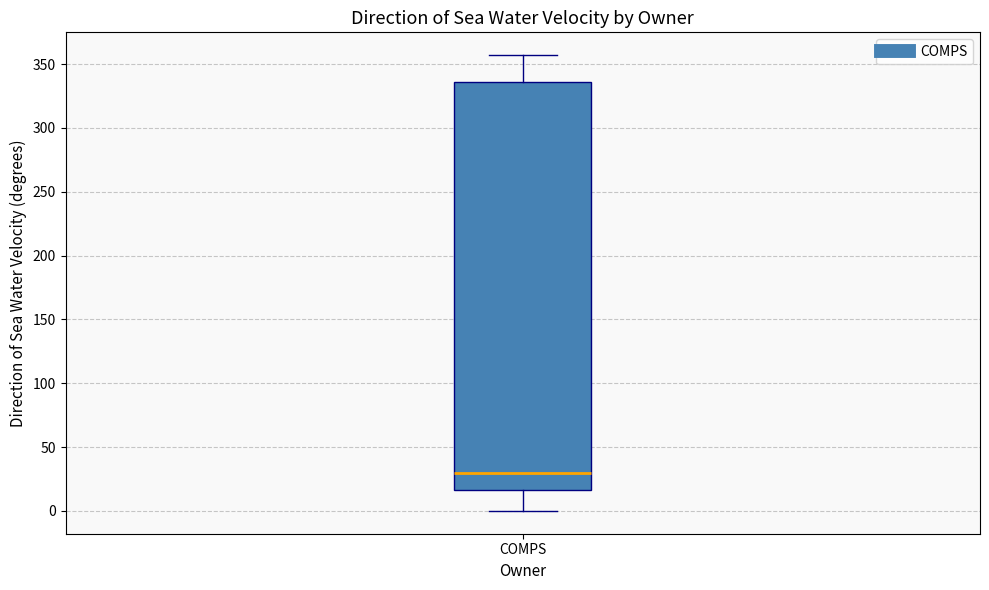

Where does the median line of the box for COMPS sit on the y-axis? The values are not printed on the chart, so give them approximately, as read against the axis.

30